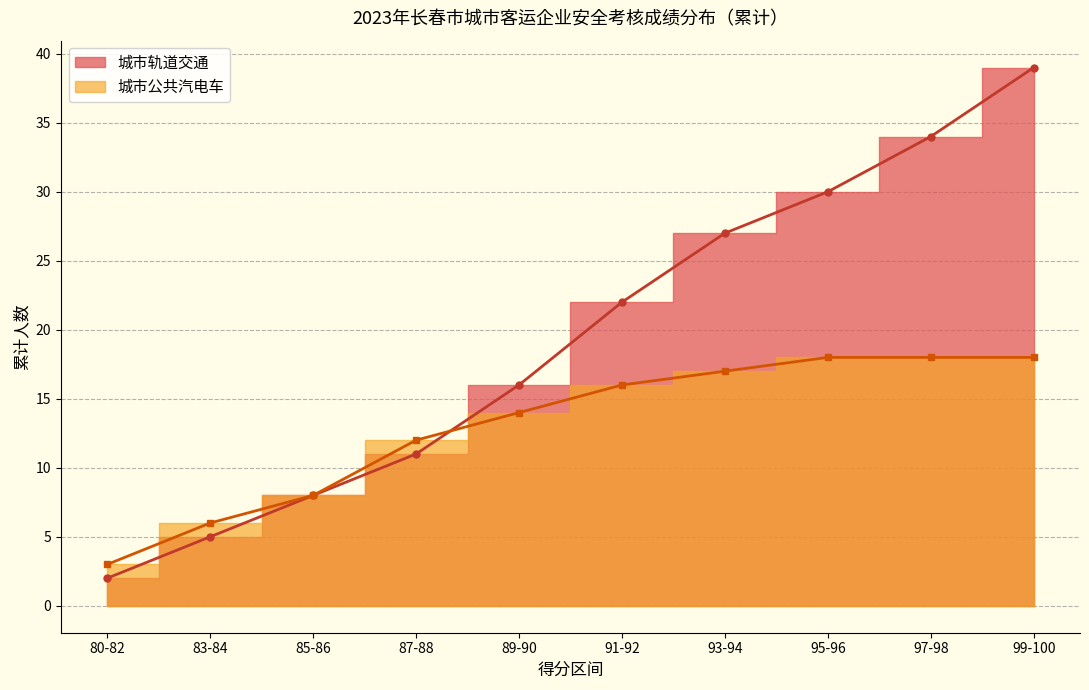

What is the maximum value shown in the chart?

39